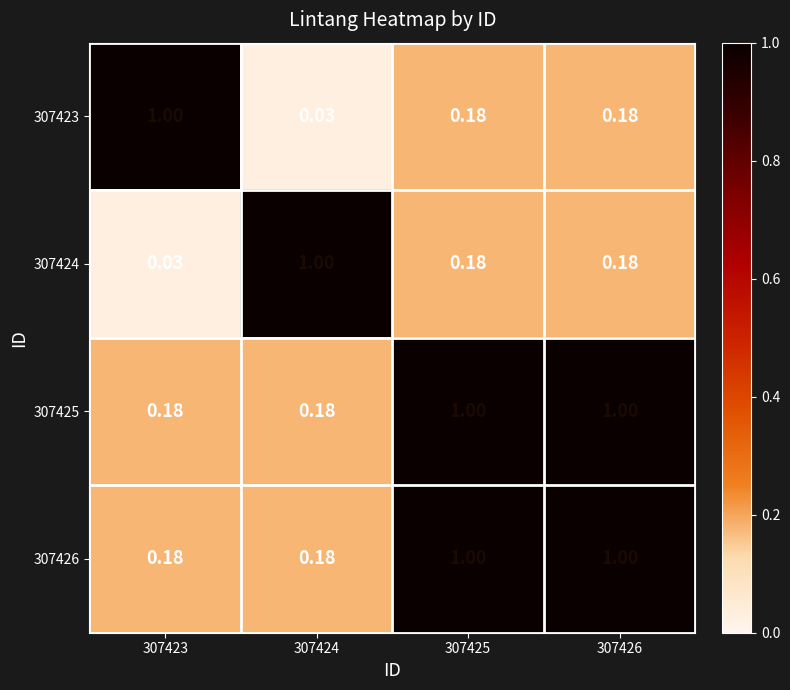

Is the value of 307424 at 307424 greater than the value of 307425 at 307423?

Yes